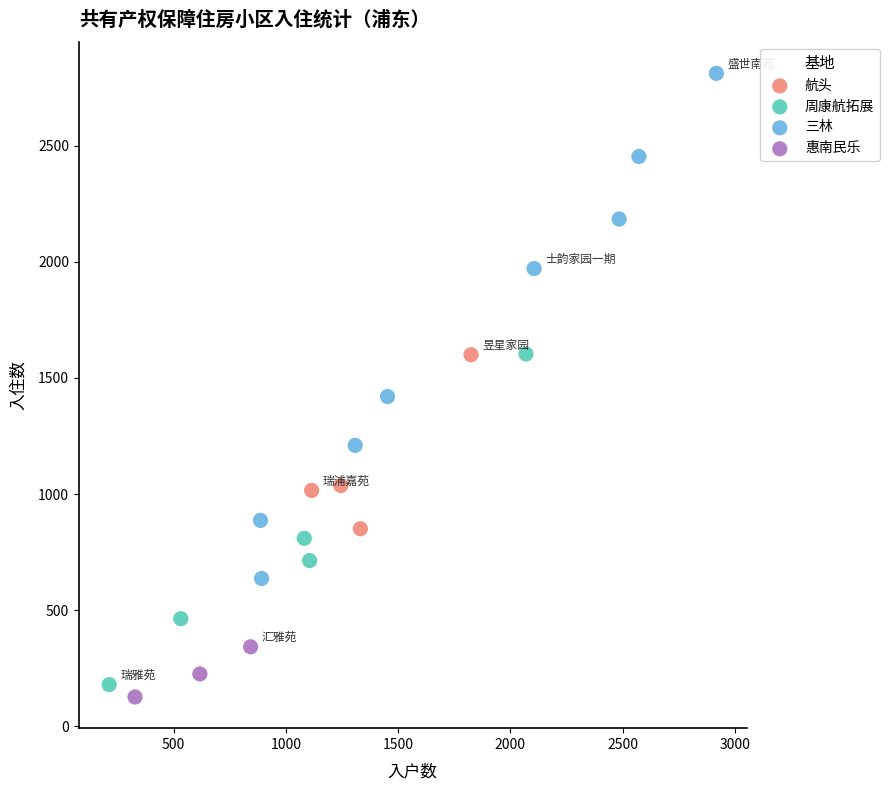

Which series contains the highest Y value?

三林